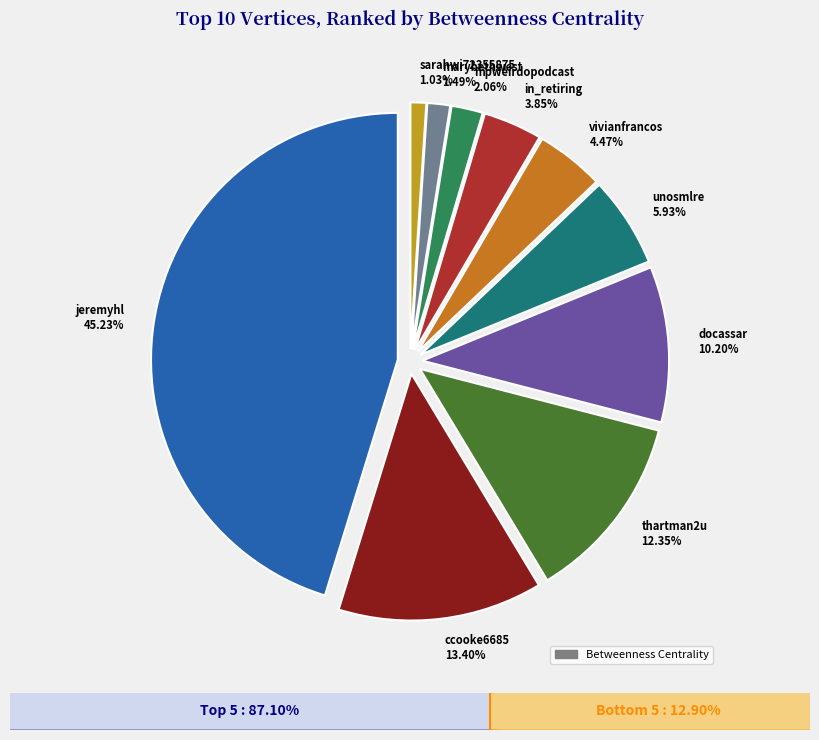

How many slices are in this pie chart?

10